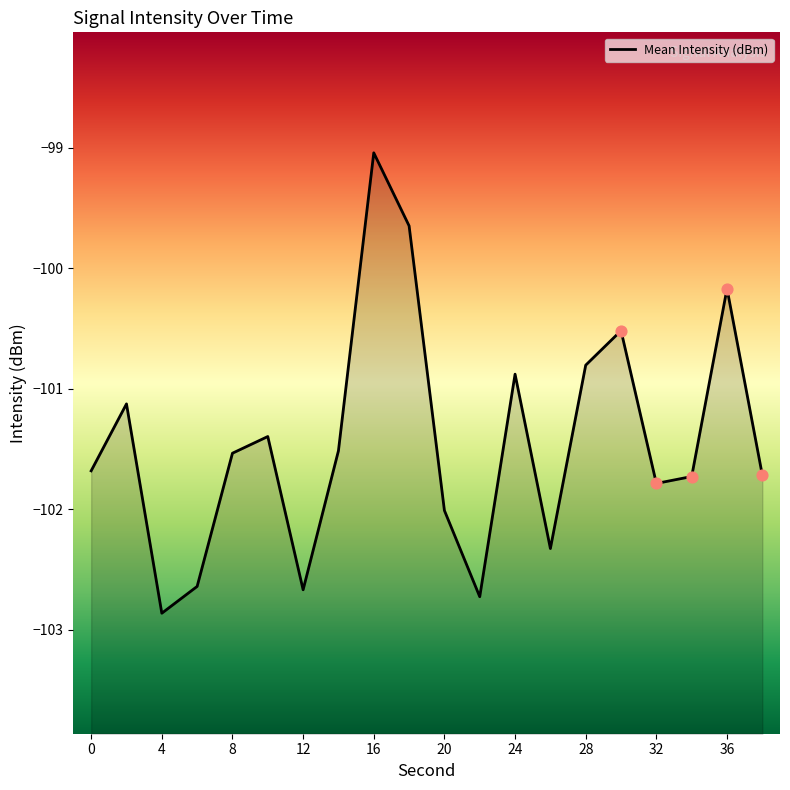

What is the change in value from 8 to 12?

-1.1